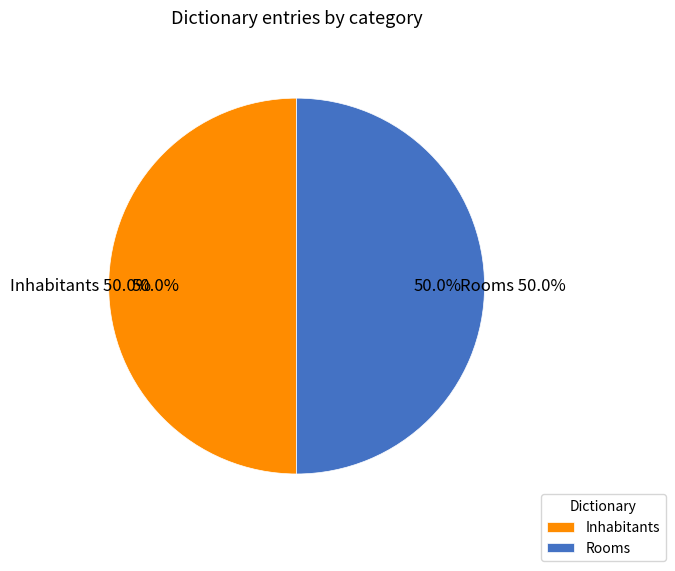

What is the majority slice?

Rooms